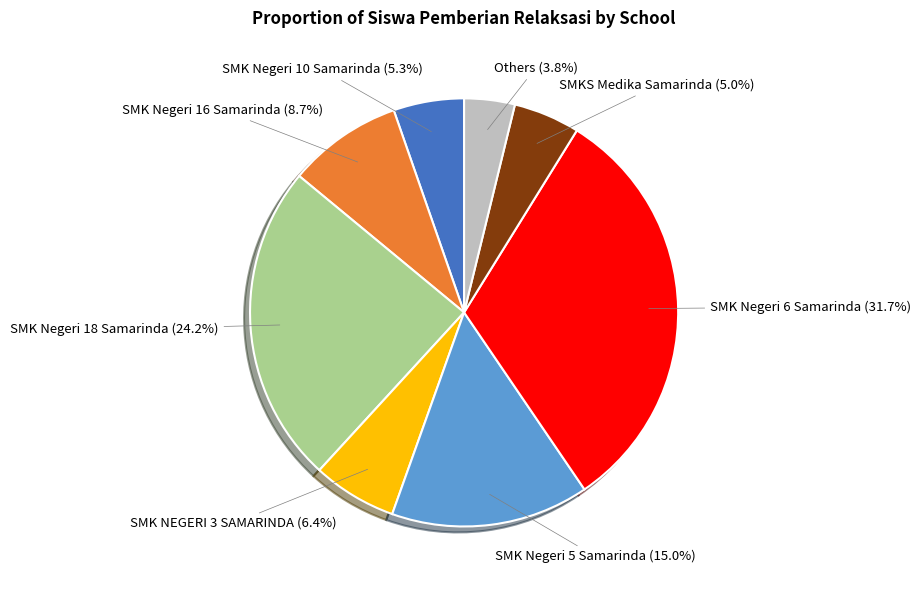

What percentage is the SMK Negeri 16 Samarinda slice, to the nearest percent?

9%